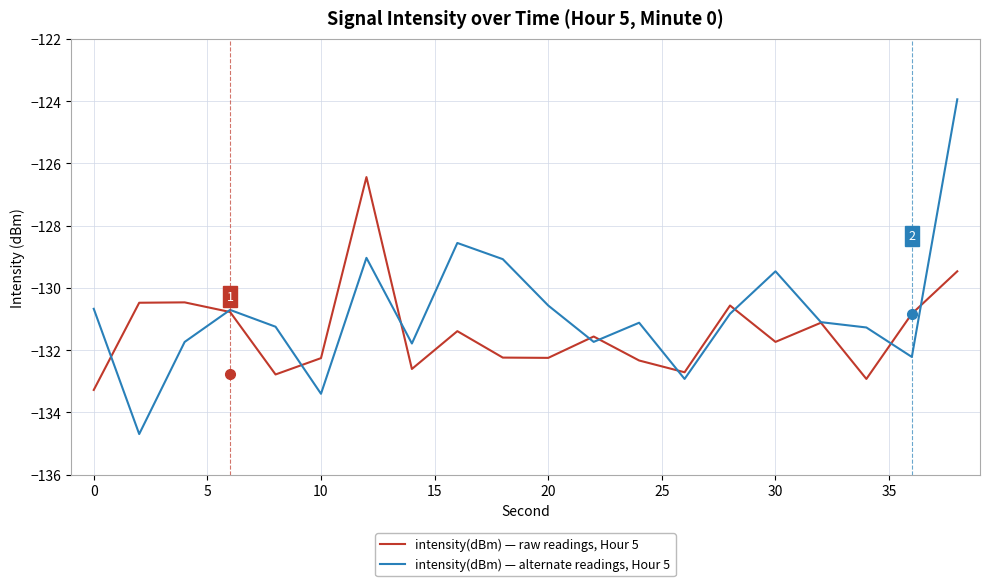

List the series in order of their overall mean, highest first.

intensity(dBm) — alternate readings, Hour 5, intensity(dBm) — raw readings, Hour 5